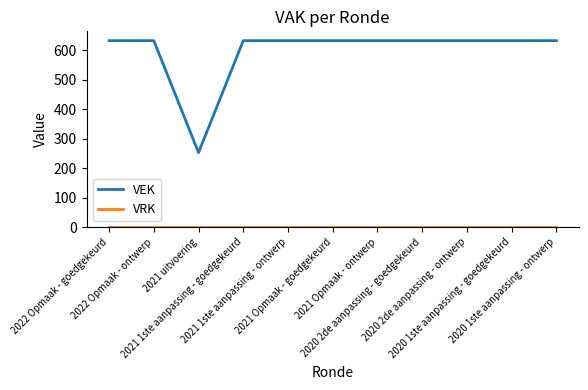

How many lines are shown in the chart?

2